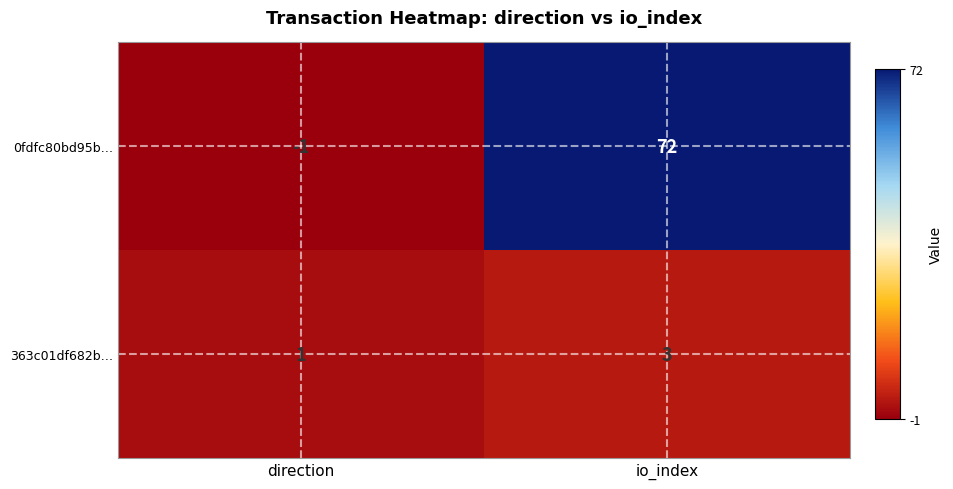

How many series are shown in this chart?

2